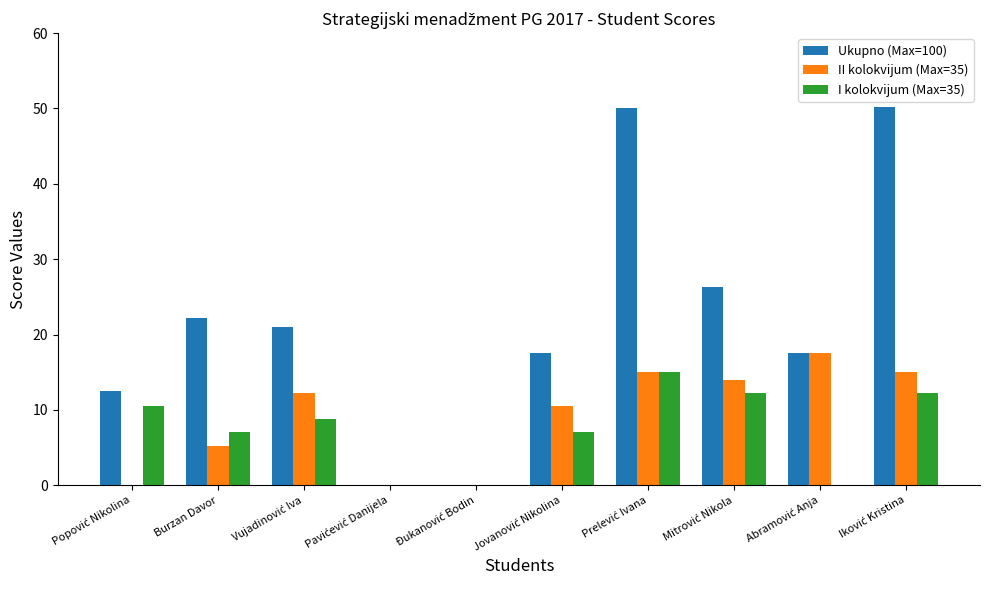

Is it true that II kolokvijum (Max=35) equals 5.2 at Burzan Davor?

True